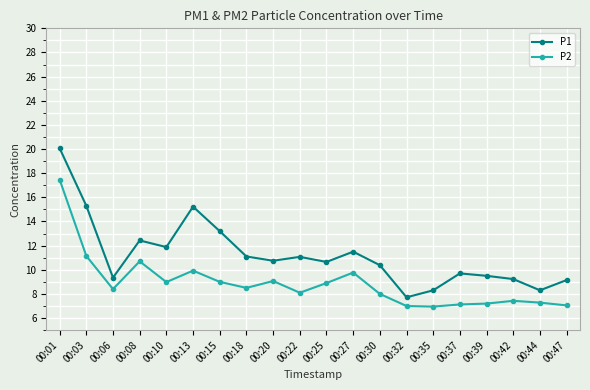

What is the smallest value displayed?

7.0